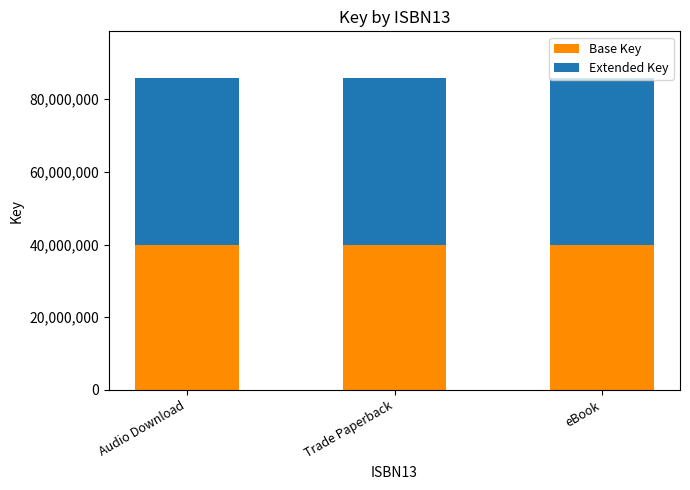

What is the total value across all series at Trade Paperback?

85768577